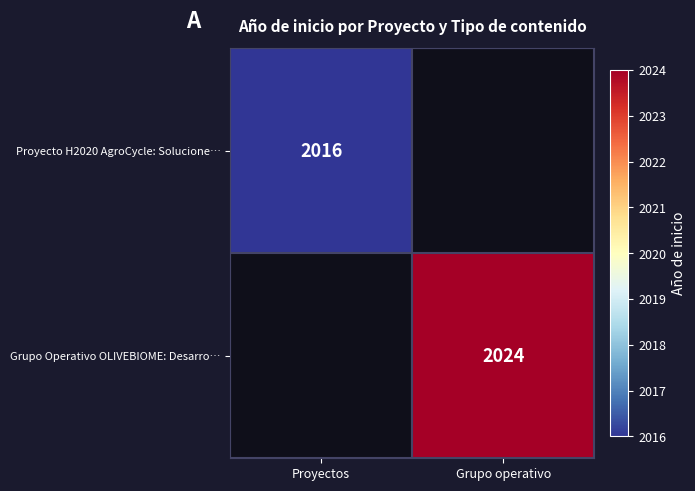

The value of Proyecto H2020 AgroCycle: Solucione… at Proyectos is 2821. True or false?

False